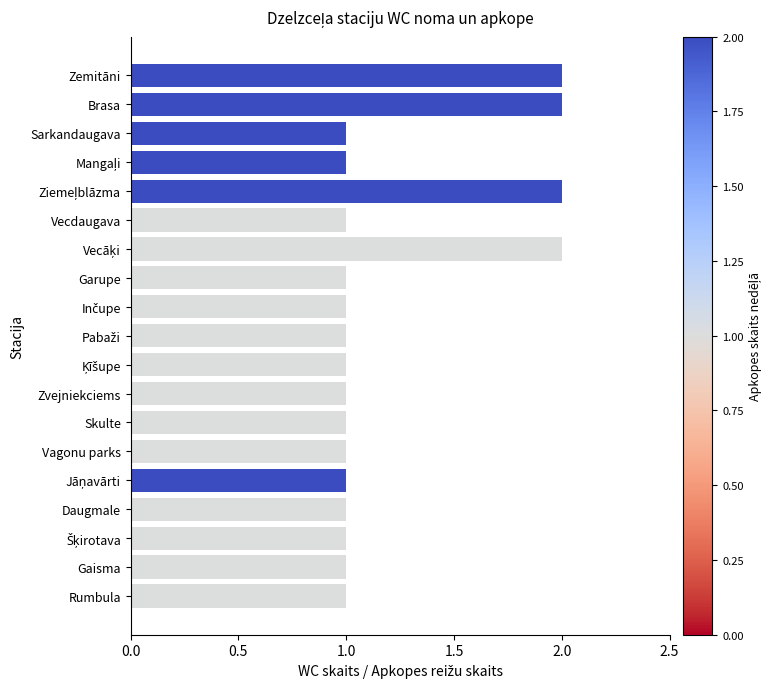

Approximately how many times larger is the value at Brasa compared to Rumbula?

2.0